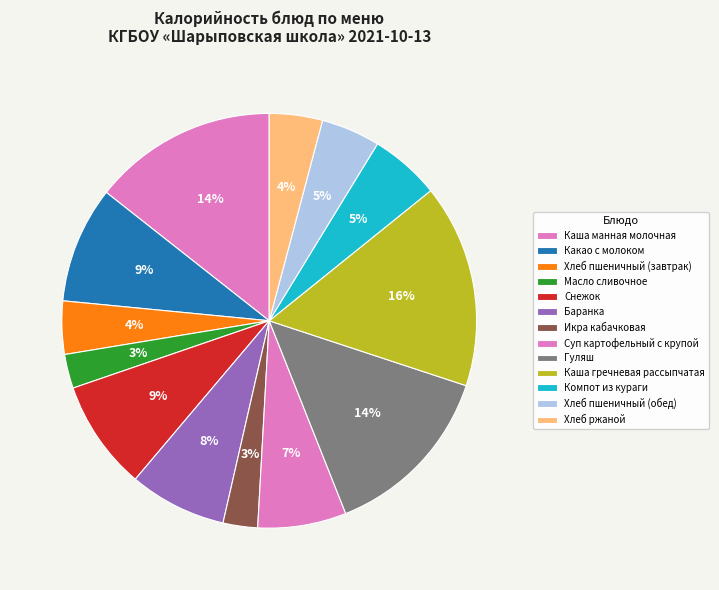

The Какао с молоком slice represents 2% of the pie. True or false?

False